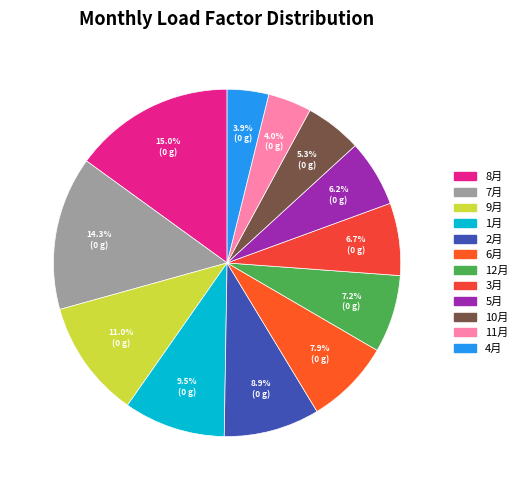

How many slices are in this pie chart?

12